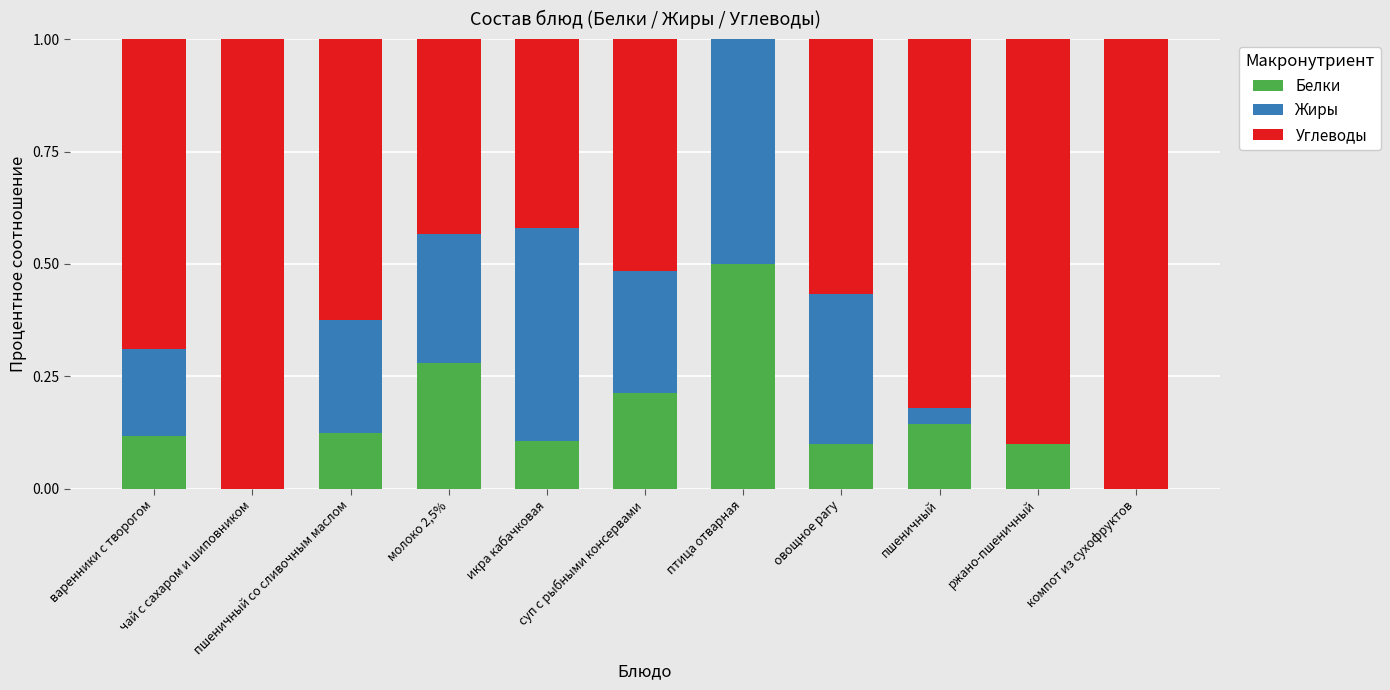

What is the sum of all Белки values?

1.7